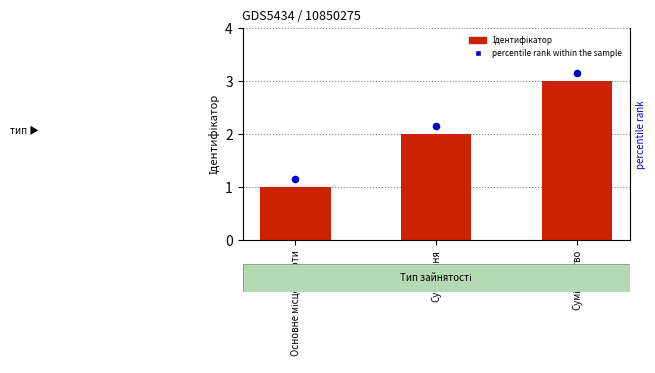

At which category is the sum across all series the highest?

Сумісництво